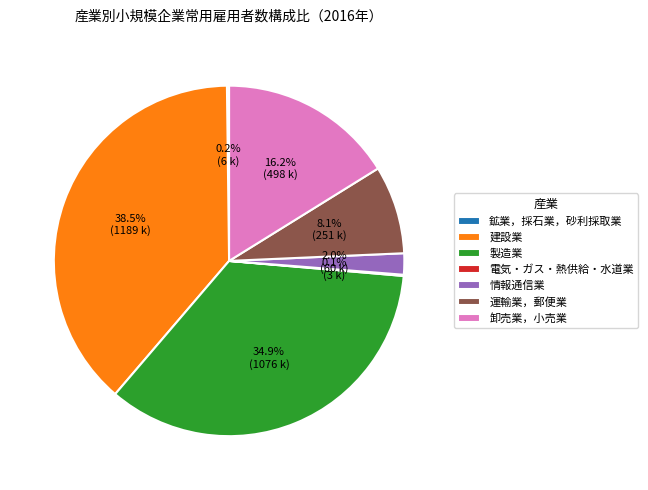

What is the largest slice in the pie chart?

建設業